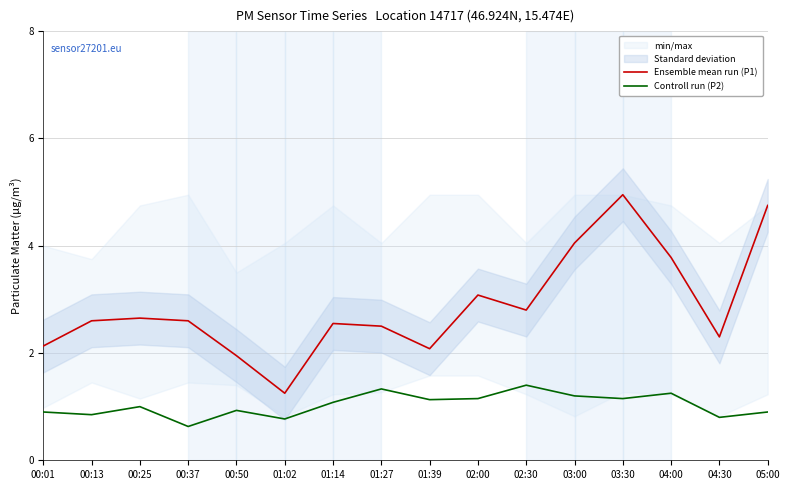

The Controll run (P2) series shows 0.4 at 01:02. True or false?

False